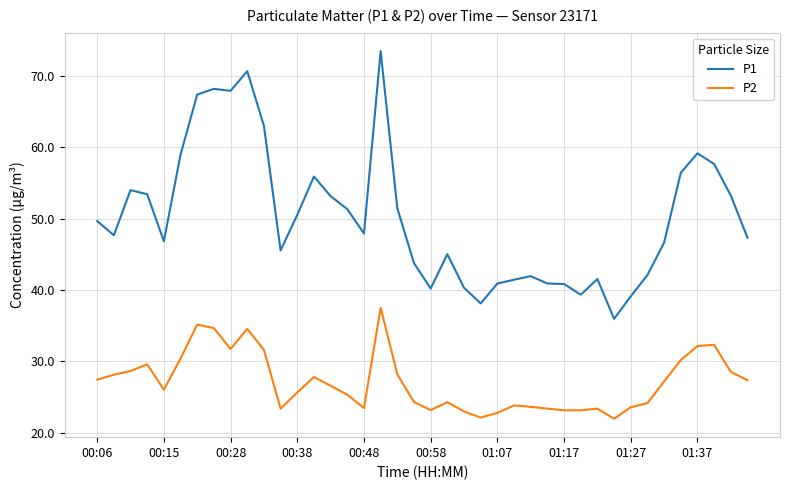

True or false: P2 and P1 cross at least once.

False